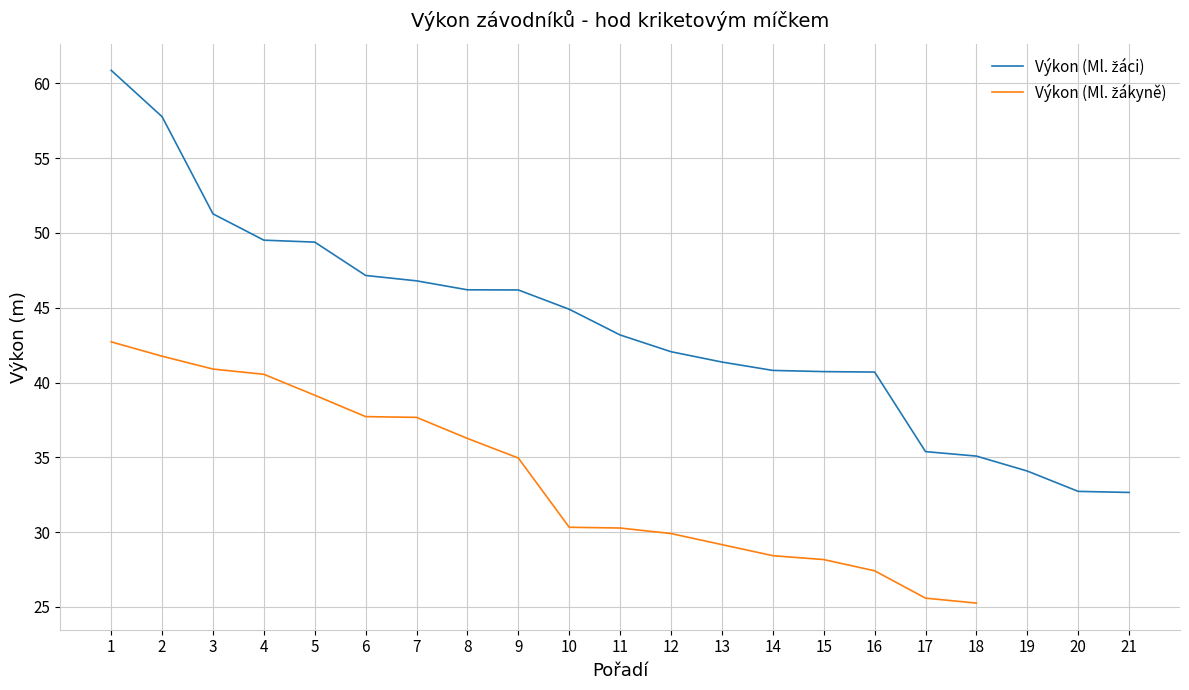

At which label does the data first exceed 43?

1